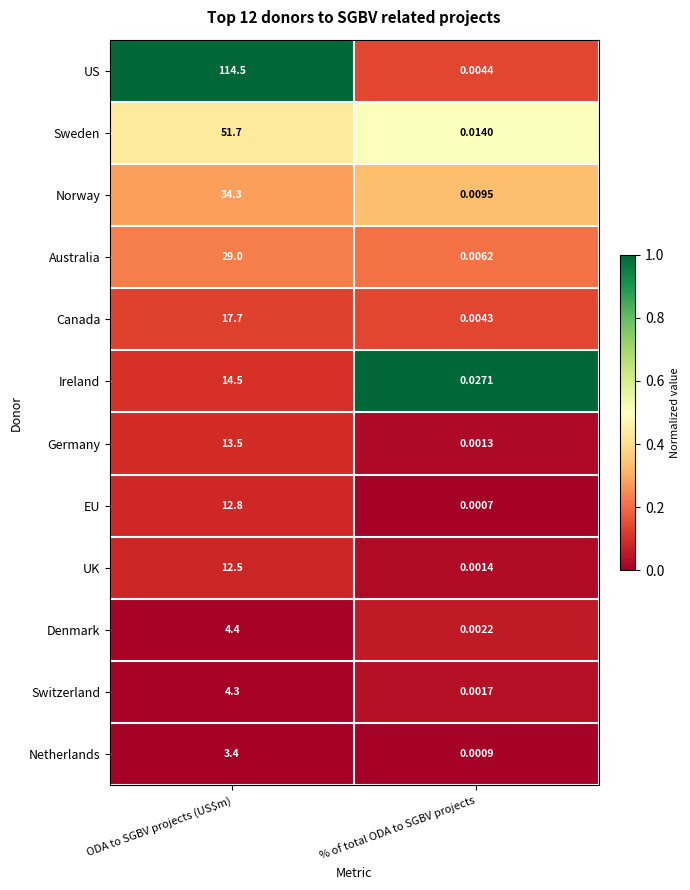

At which label does UK reach its peak?

ODA to SGBV projects (US$m)